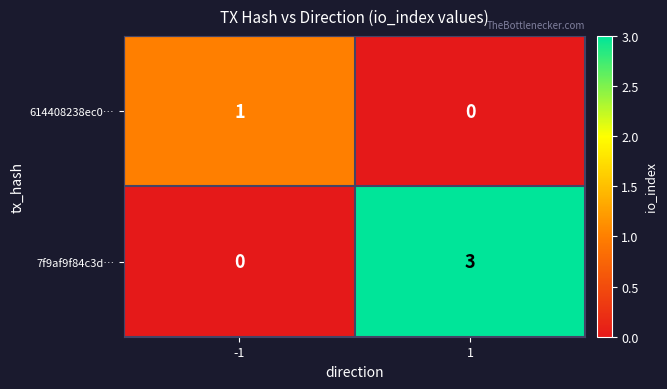

Rank the series by their average value, from highest to lowest.

7f9af9f84c3d…, 614408238ec0…